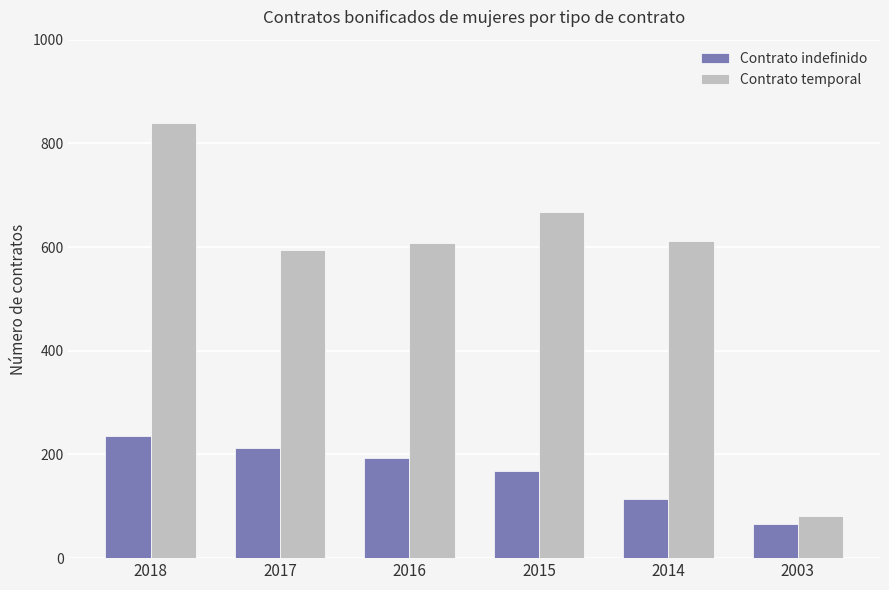

At which label does Contrato indefinido reach its peak?

2018